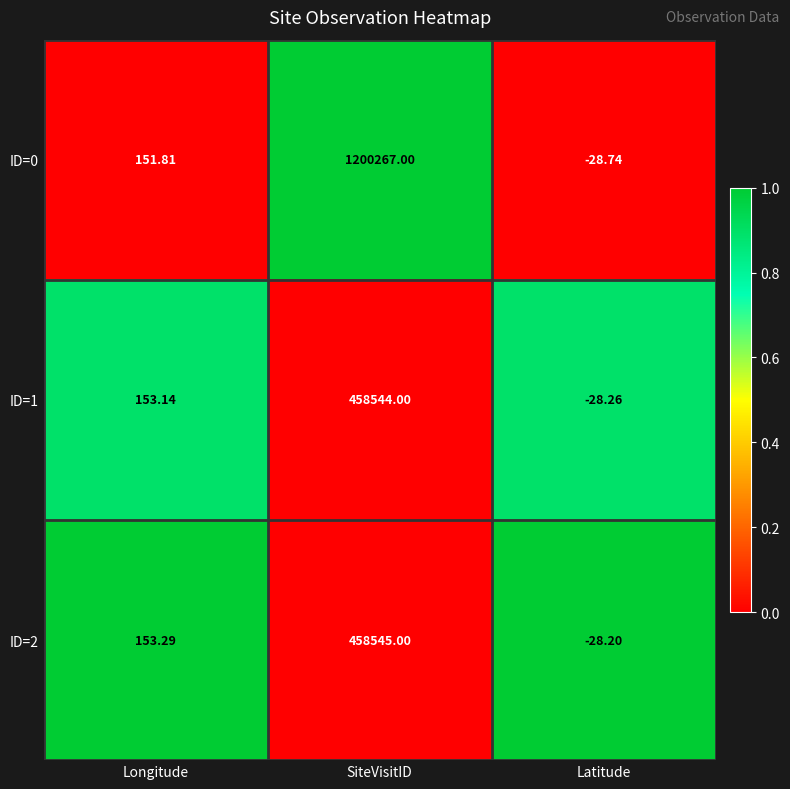

List the labels in order of ID=0 value, smallest first.

Latitude, Longitude, SiteVisitID